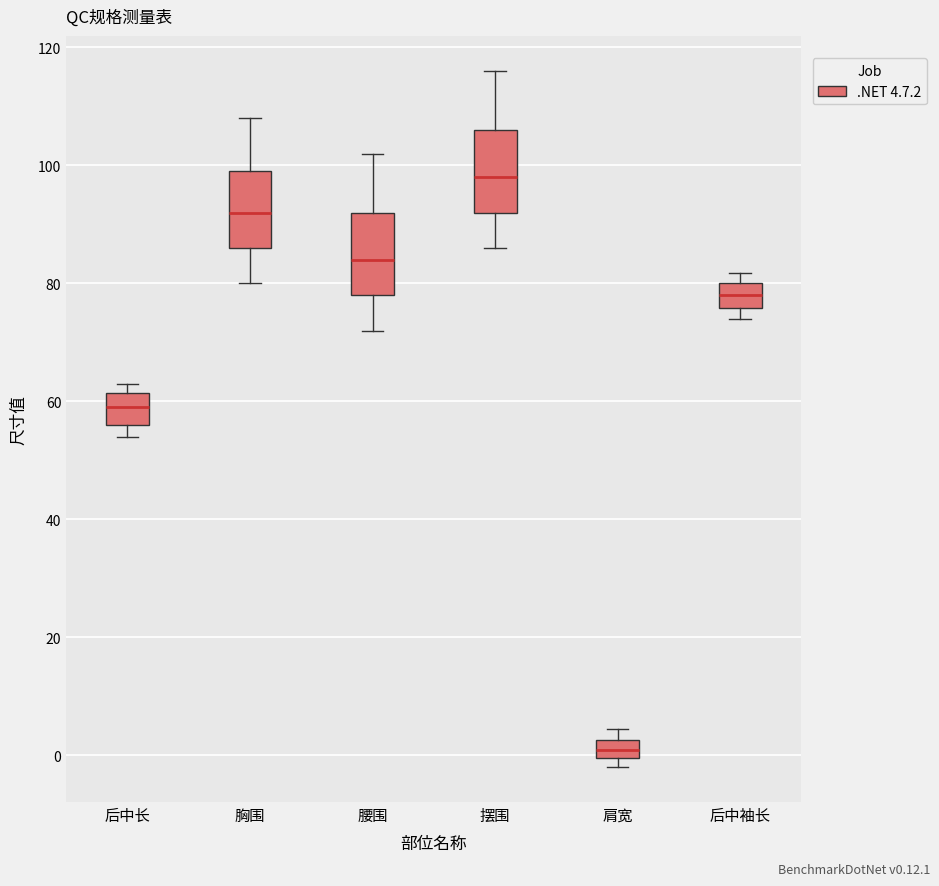

Reading left to right, transcribe this box plot: for each box, give where its median line is, the range the box spans, and where its two whiskers end, as read against the y-axis. The values are not printed on the chart, so give them approximately, as read against the axis.

后中长: median 60, box 56 to 62, whiskers 54 to 64
胸围: median 92, box 86 to 100, whiskers 80 to 108
腰围: median 84, box 78 to 92, whiskers 72 to 102
摆围: median 98, box 92 to 106, whiskers 86 to 116
肩宽: median 2 (inside the box), box 0 to 2, whiskers -2 to 4
后中袖长: median 78, box 76 to 80, whiskers 74 to 82